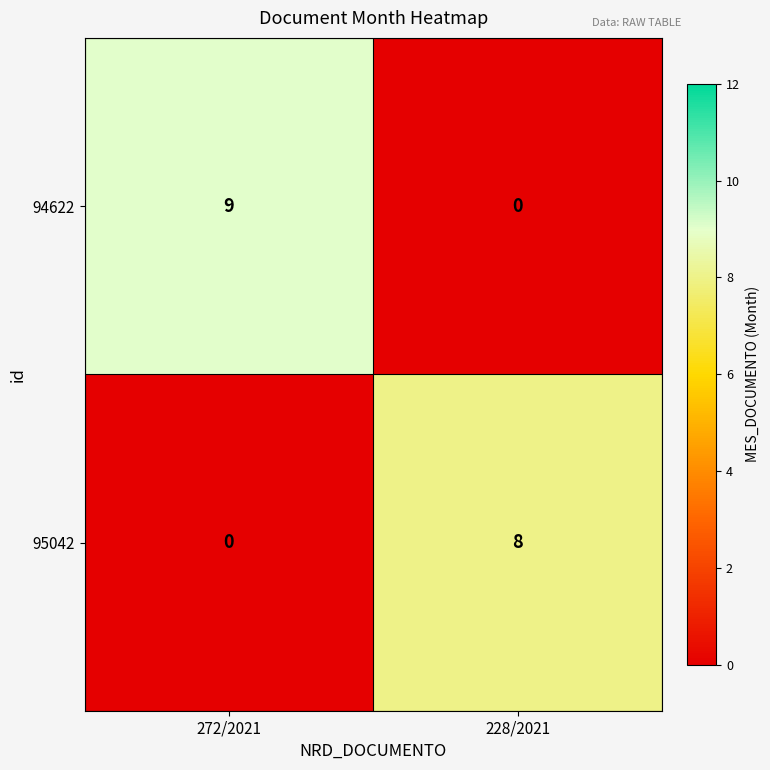

Rank the series by their average value, from highest to lowest.

94622, 95042